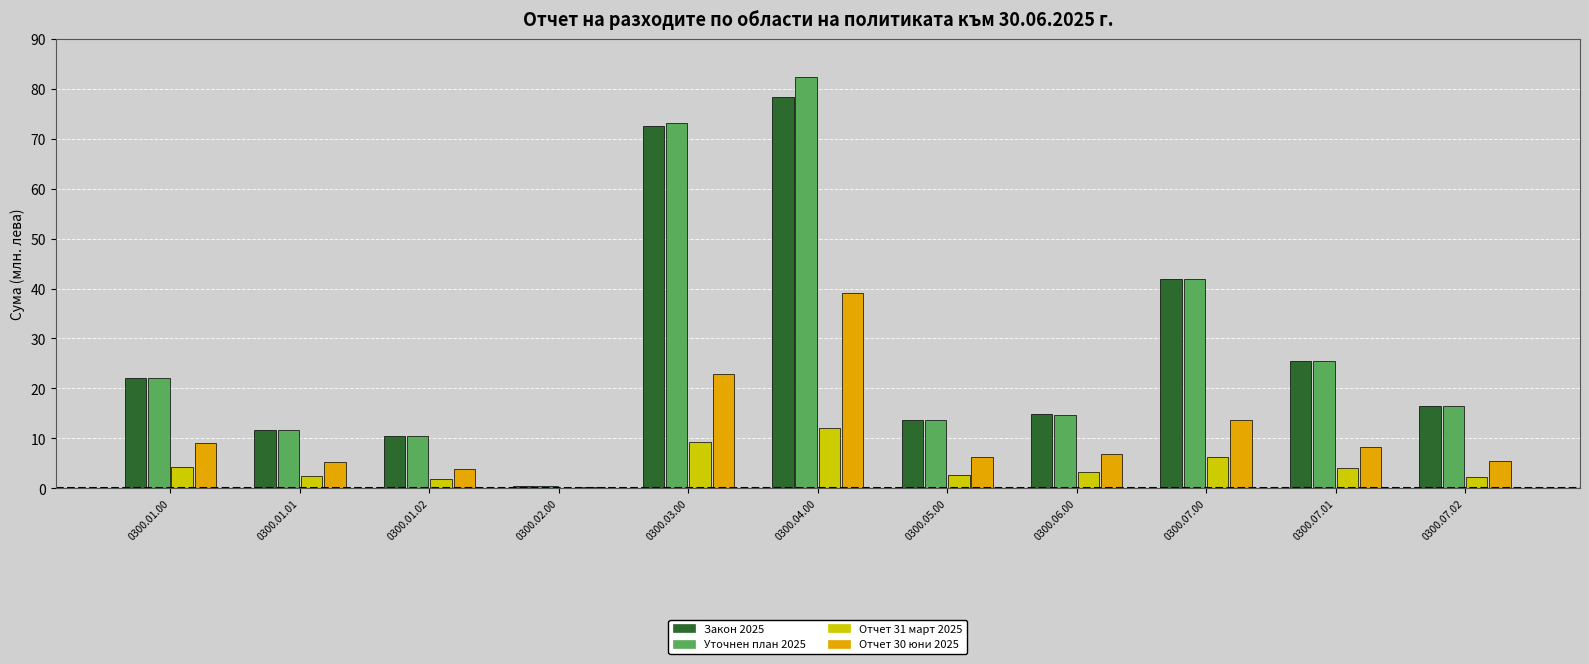

Does the chart contain stacked bars?

No